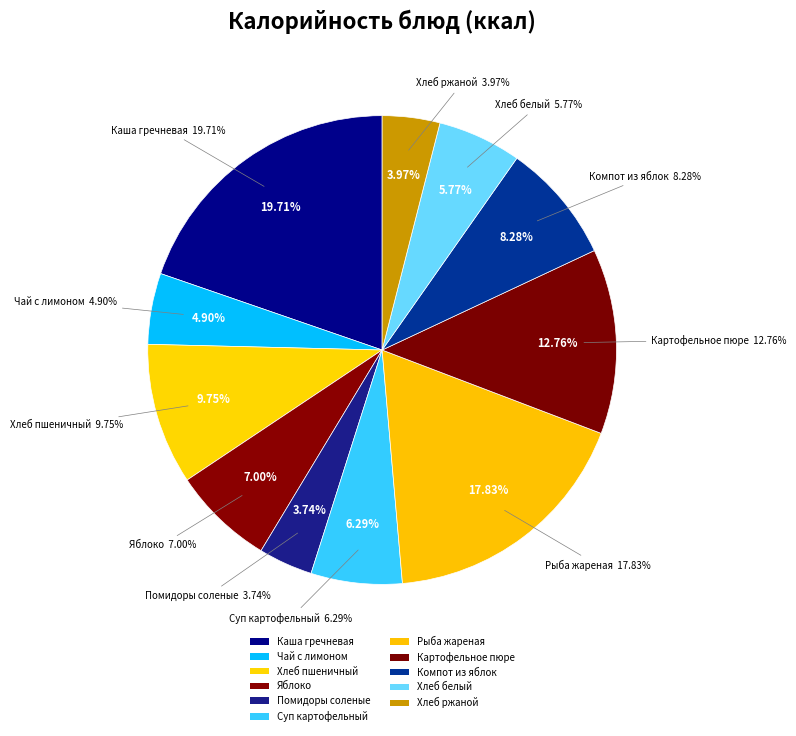

Is it true that Чай с лимоном is 12% of the pie?

False